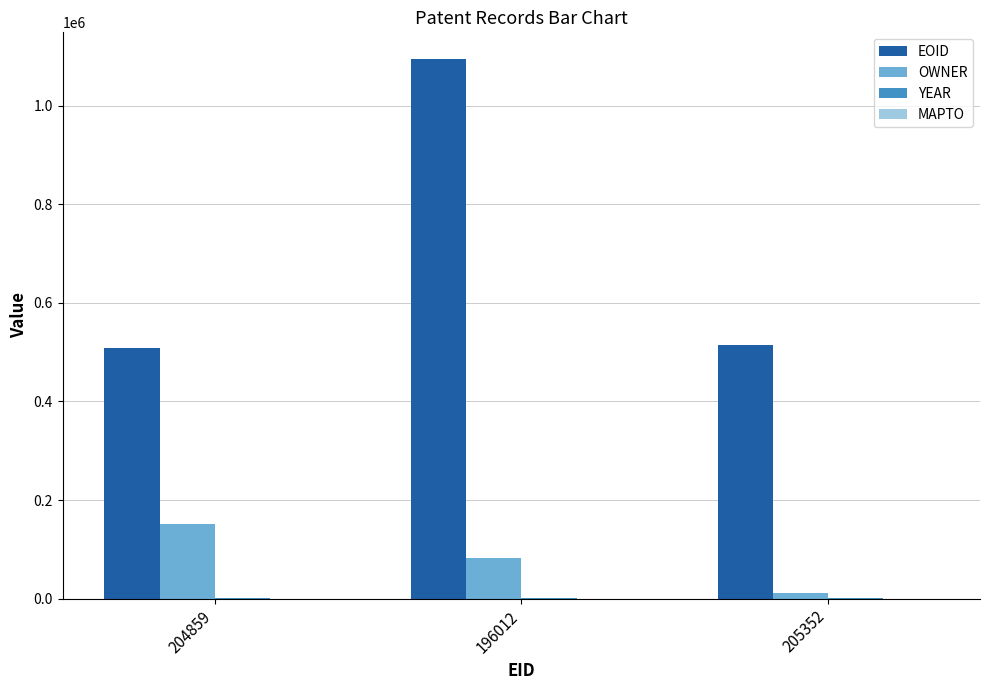

At which category is the sum across all series the highest?

196012